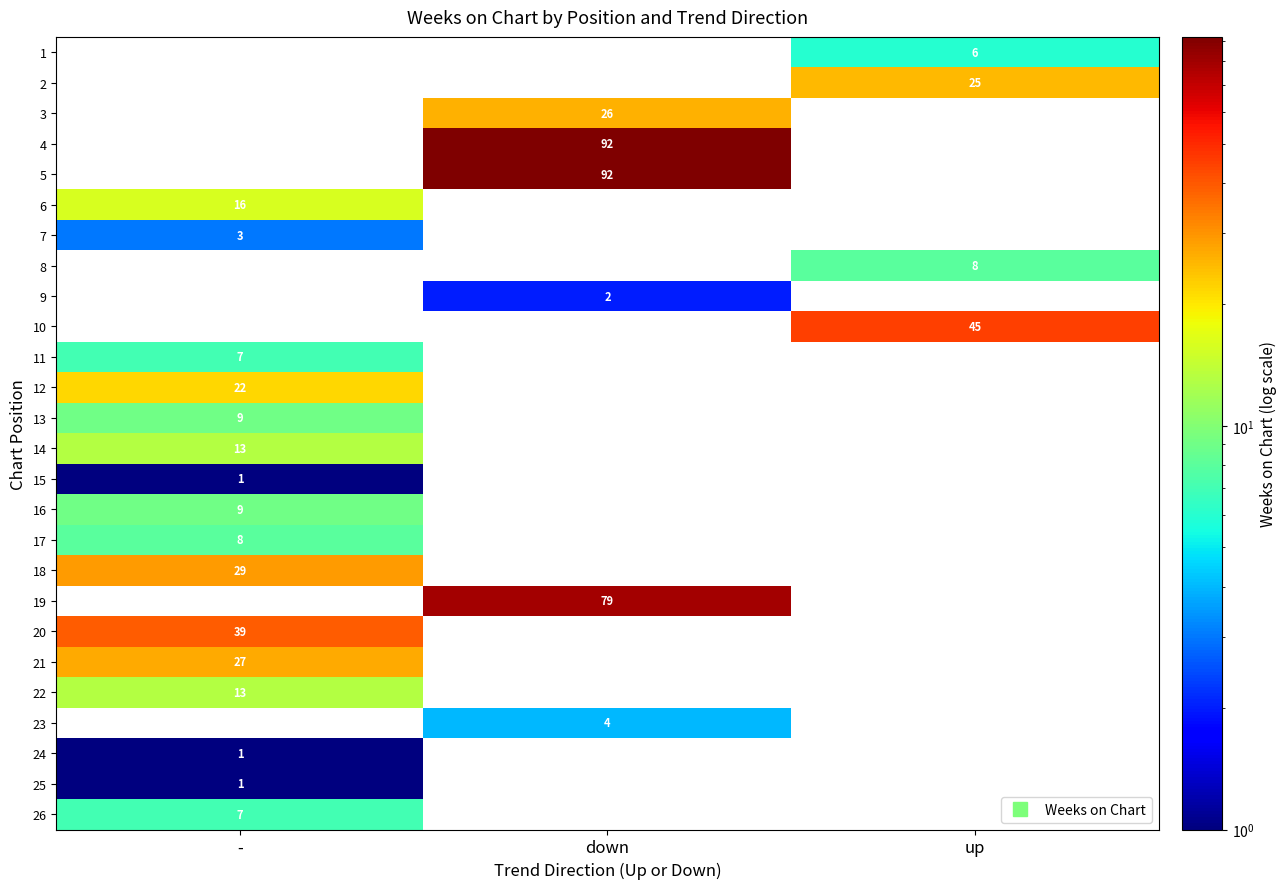

Which has a higher value, - or down?

-